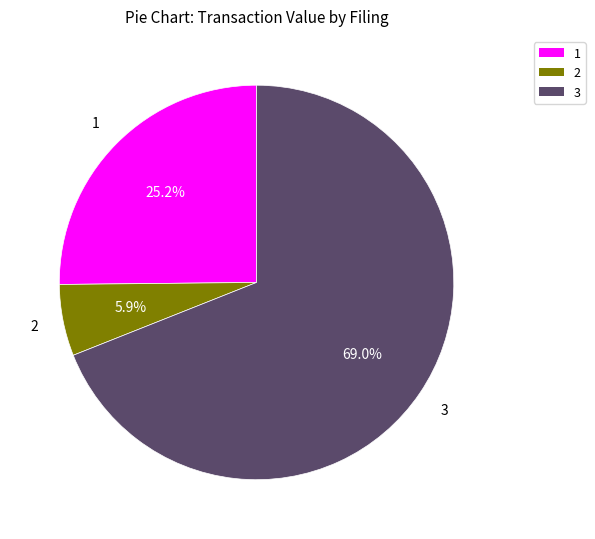

How many slices are in this pie chart?

3